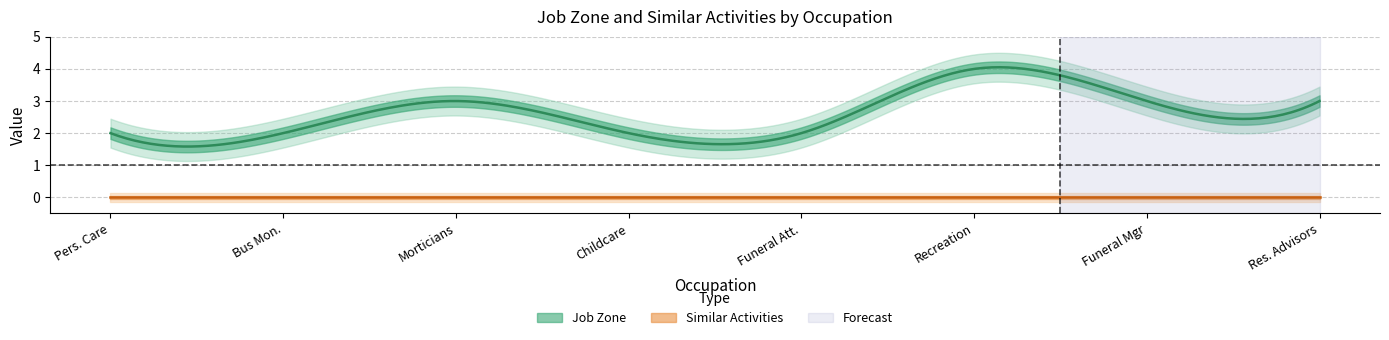

How many lines are shown in the chart?

2